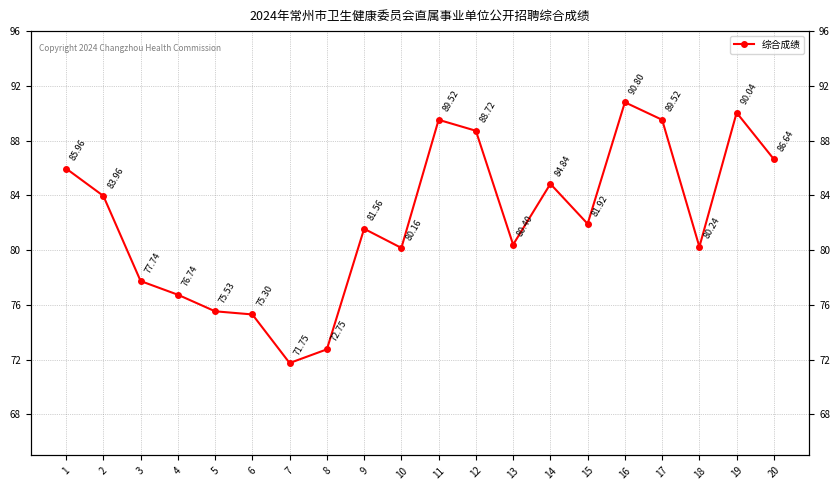

Where is the data nearest to the value 81?

9